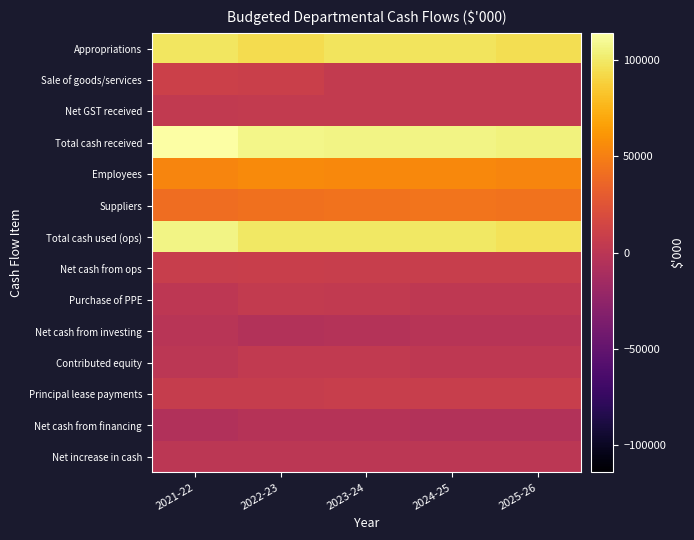

Rank the series by their maximum value, from highest to lowest.

Total cash received, Total cash used (ops), Appropriations, Employees, Suppliers, Sale of goods/services, Net cash from ops, Principal lease payments, Purchase of PPE, Net GST received, Contributed equity, Net increase in cash, Net cash from investing, Net cash from financing